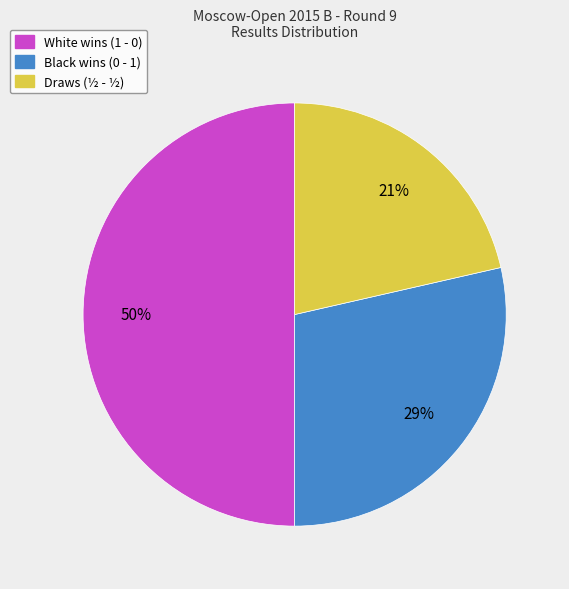

Count the number of slices in the pie.

3